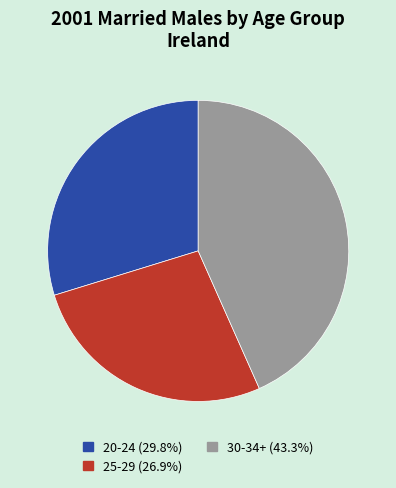

Does 25-29 (26.9%) represent more than half of the total?

No